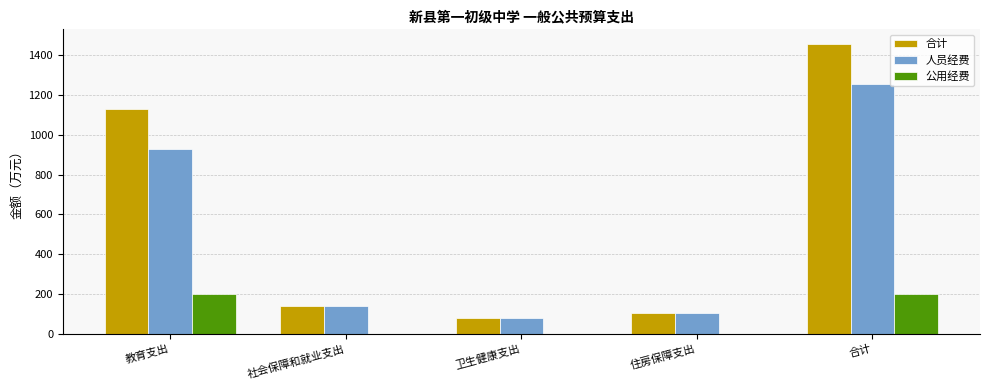

What is the sum of the 合计 values at 住房保障支出 and 卫生健康支出?

185.8